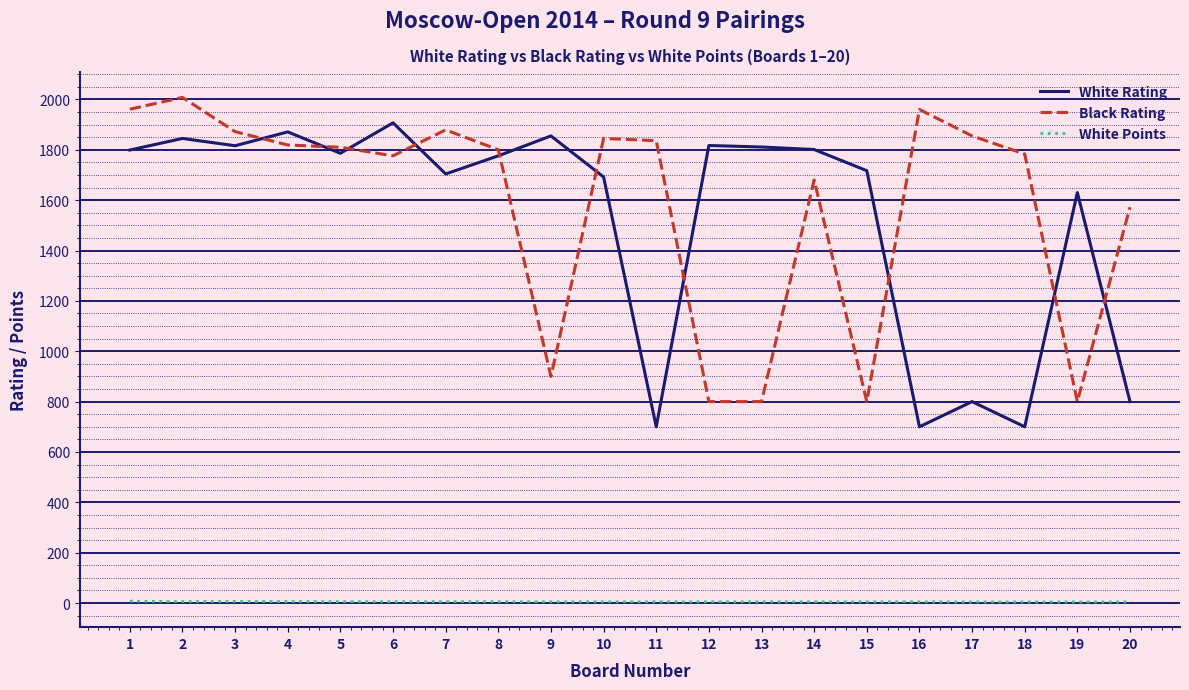

What is the total value across all series at 9?

2760.0